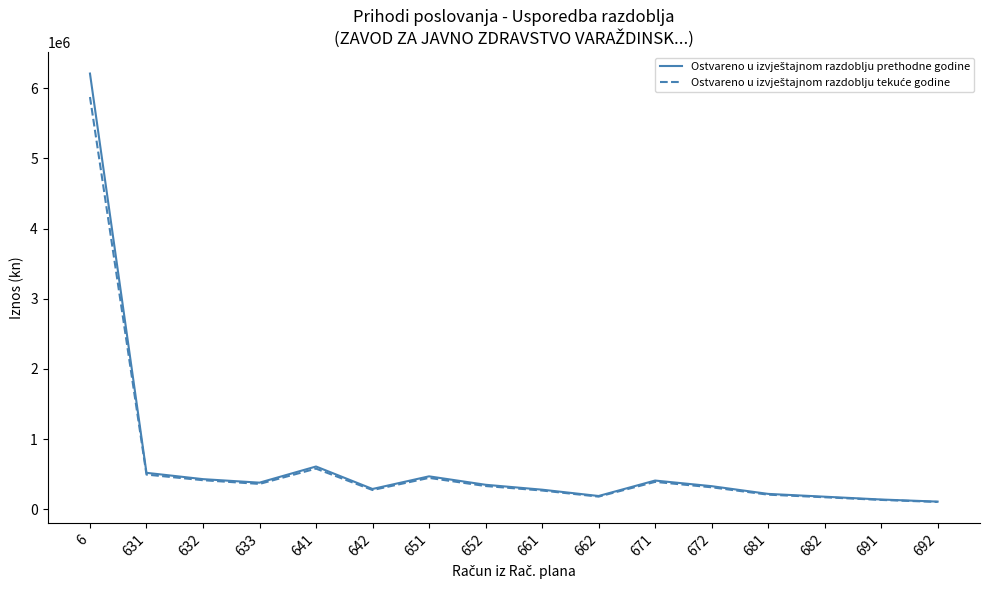

At which category is the sum across all series the highest?

6